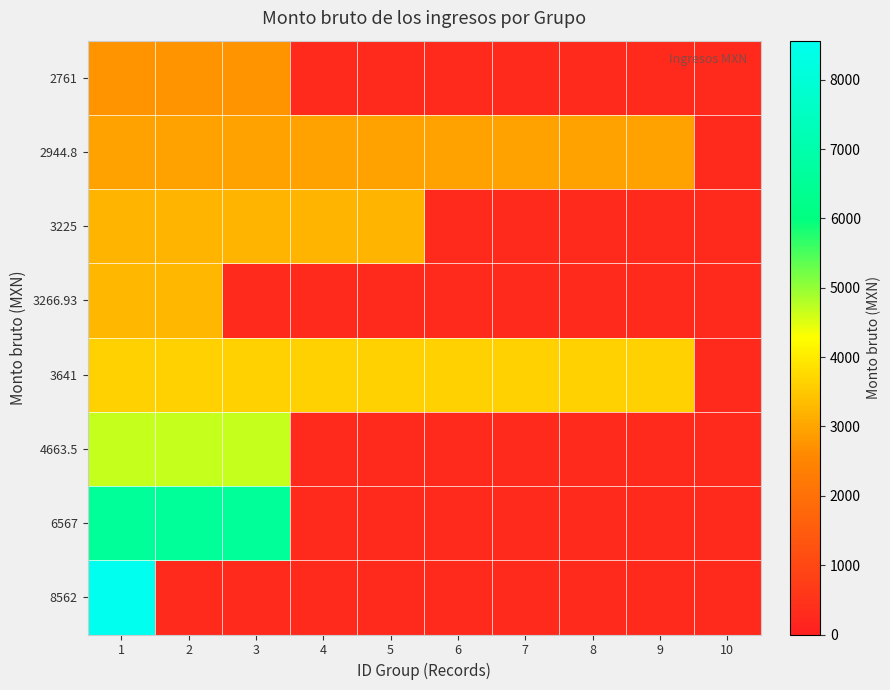

Reading left to right, transcribe all the data shown in this chart.

2761: 1=2761.0	2=2761.0	3=2761.0	4=276.1	5=276.1	6=276.1	7=276.1	8=276.1	9=276.1	10=276.1
2944.8: 1=2944.8	2=2944.8	3=2944.8	4=2944.8	5=2944.8	6=2944.8	7=2944.8	8=2944.8	9=2944.8	10=276.1
3225: 1=3225.0	2=3225.0	3=3225.0	4=3225.0	5=3225.0	6=276.1	7=276.1	8=276.1	9=276.1	10=276.1
3266.93: 1=3266.9	2=3266.9	3=276.1	4=276.1	5=276.1	6=276.1	7=276.1	8=276.1	9=276.1	10=276.1
3641: 1=3641.0	2=3641.0	3=3641.0	4=3641.0	5=3641.0	6=3641.0	7=3641.0	8=3641.0	9=3641.0	10=276.1
4663.5: 1=4663.5	2=4663.5	3=4663.5	4=276.1	5=276.1	6=276.1	7=276.1	8=276.1	9=276.1	10=276.1
6567: 1=6567.0	2=6567.0	3=6567.0	4=276.1	5=276.1	6=276.1	7=276.1	8=276.1	9=276.1	10=276.1
8562: 1=8562.0	2=276.1	3=276.1	4=276.1	5=276.1	6=276.1	7=276.1	8=276.1	9=276.1	10=276.1